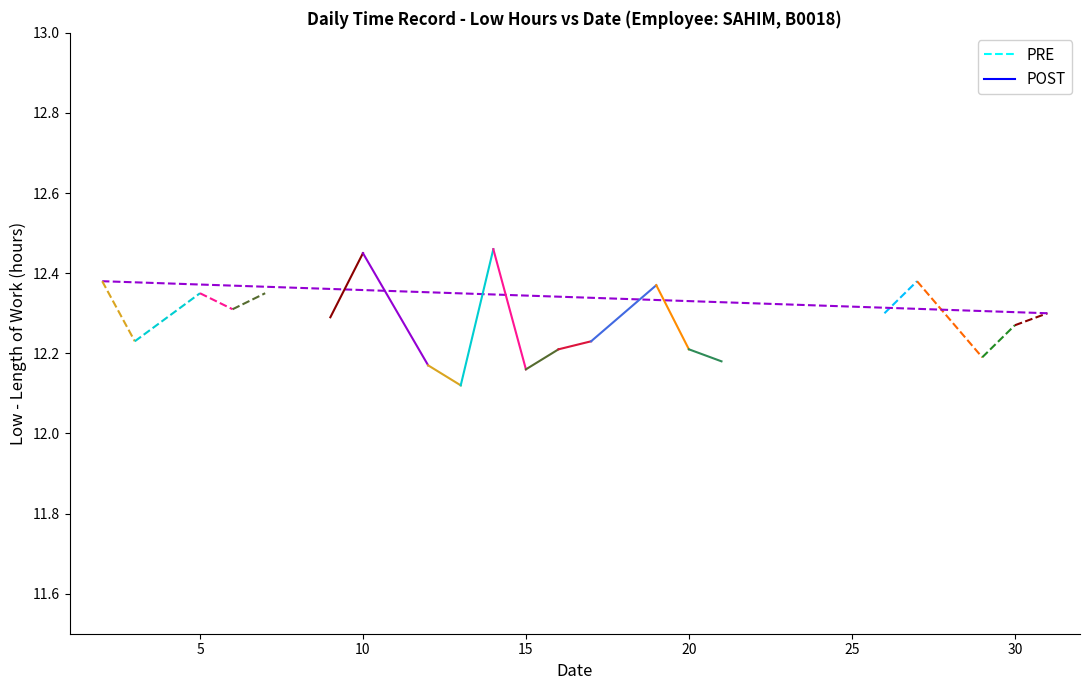

Count the number of data series in this chart.

2